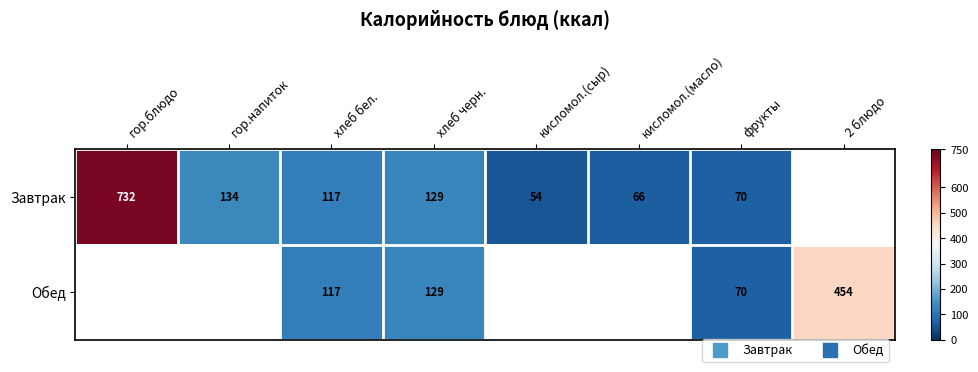

At фрукты, list the series in order from largest to smallest.

Завтрак, Обед